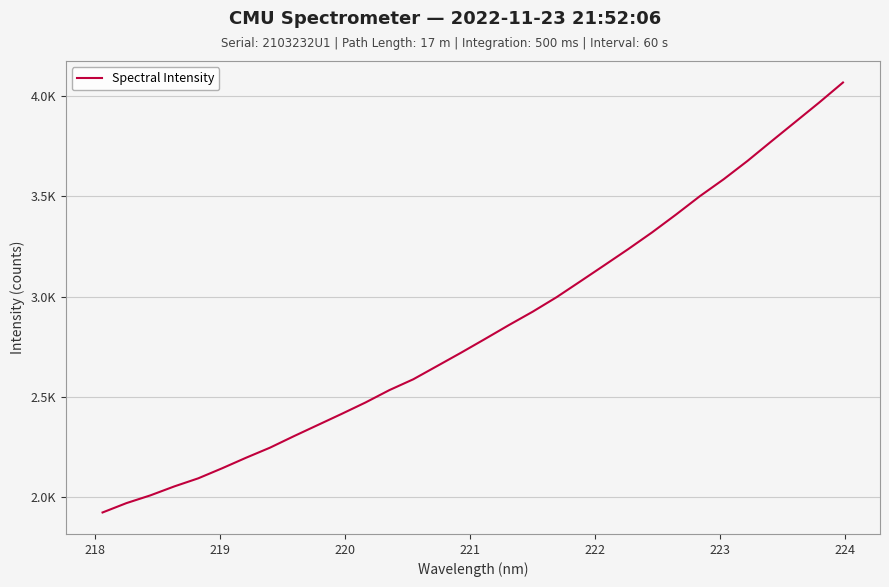

What is the maximum value shown in the chart?

4066.6